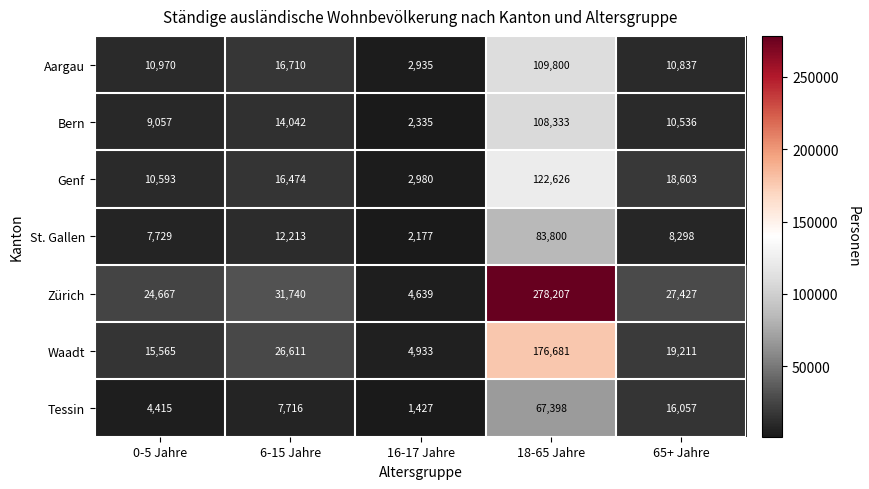

Rank the series at 18-65 Jahre from lowest to highest value.

Tessin, St. Gallen, Bern, Aargau, Genf, Waadt, Zürich